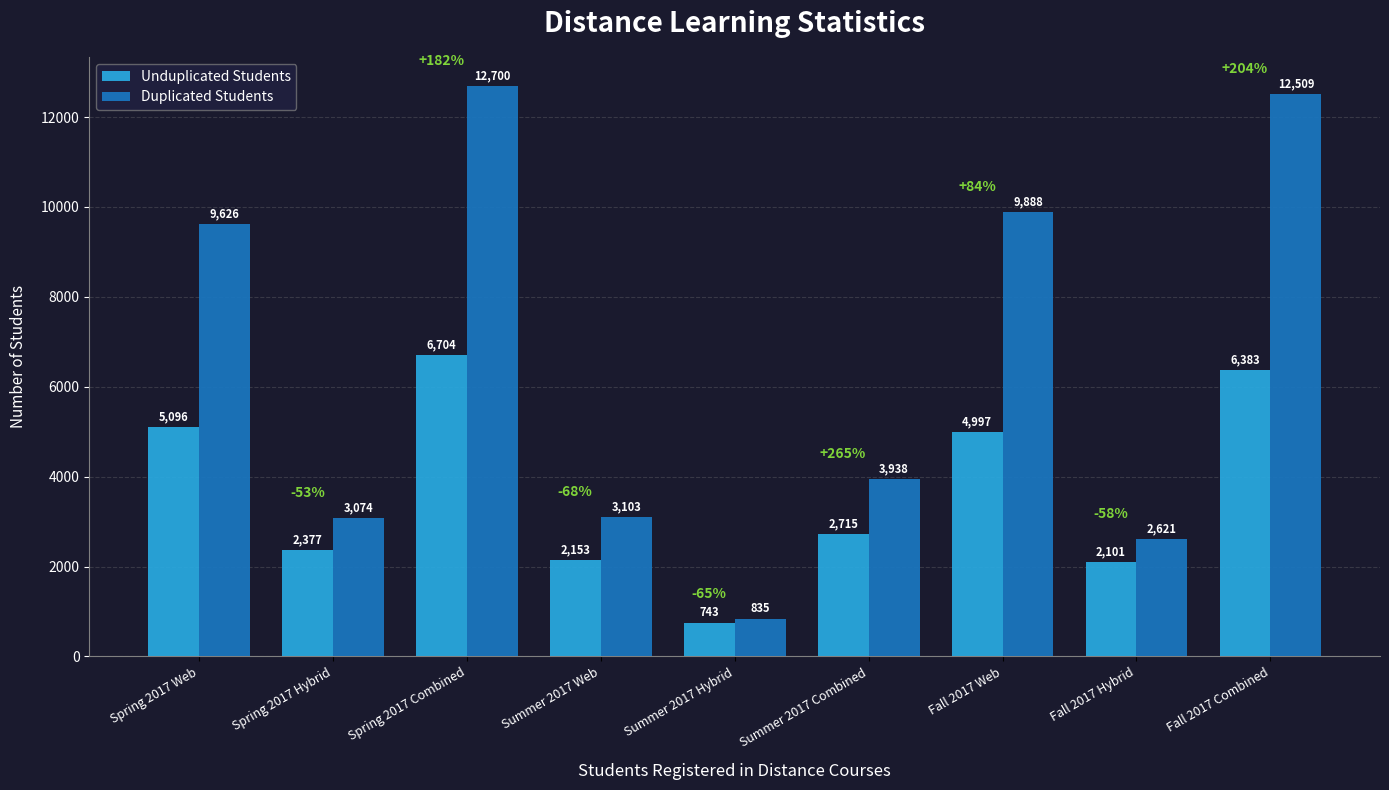

How many data points in Unduplicated Students are less than 2715?

4